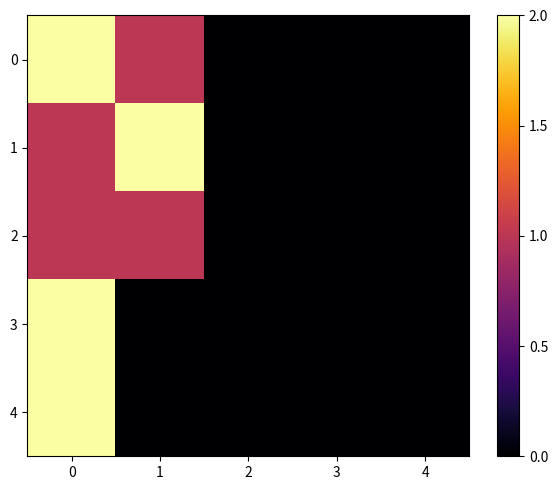

At 3, list the series in order from largest to smallest.

0, 1, 2, 3, 4